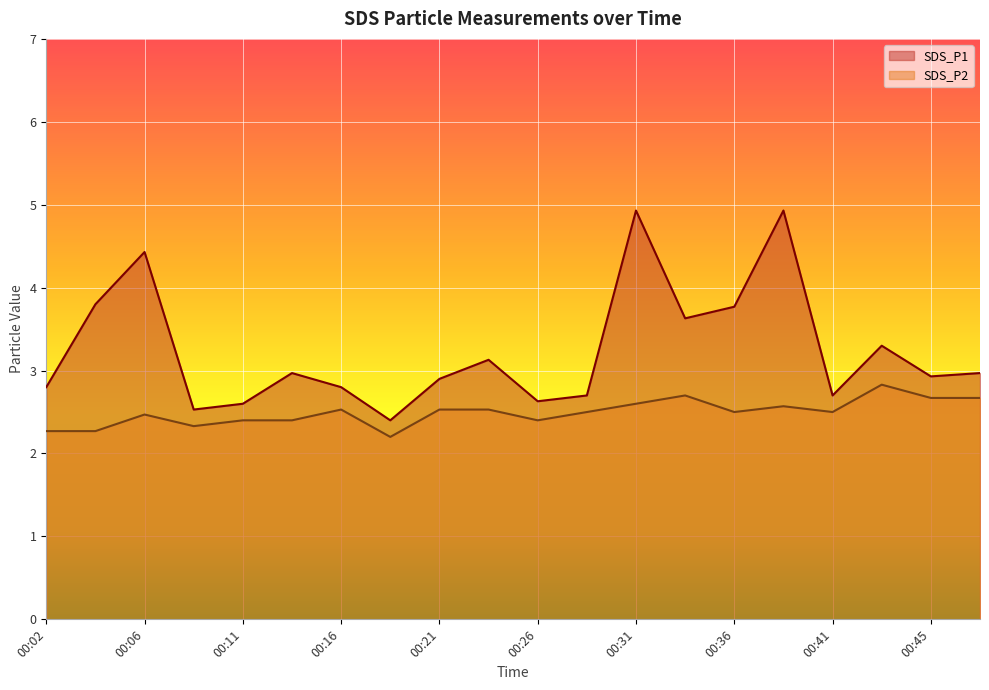

What is the difference between the second highest and second lowest values in the SDS_P2 series?

0.4